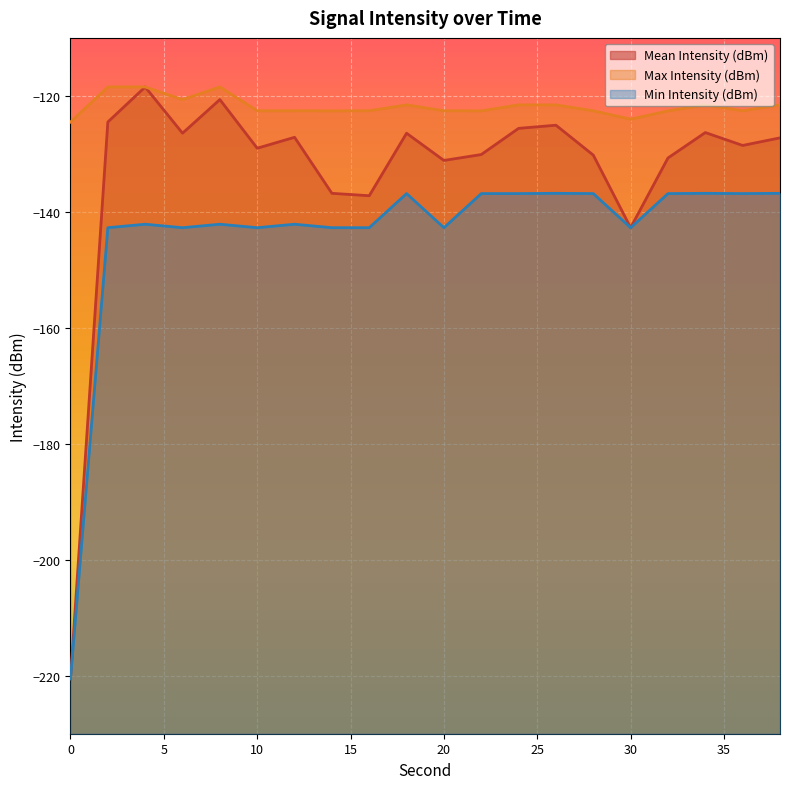

What is the smallest value displayed?

-220.5